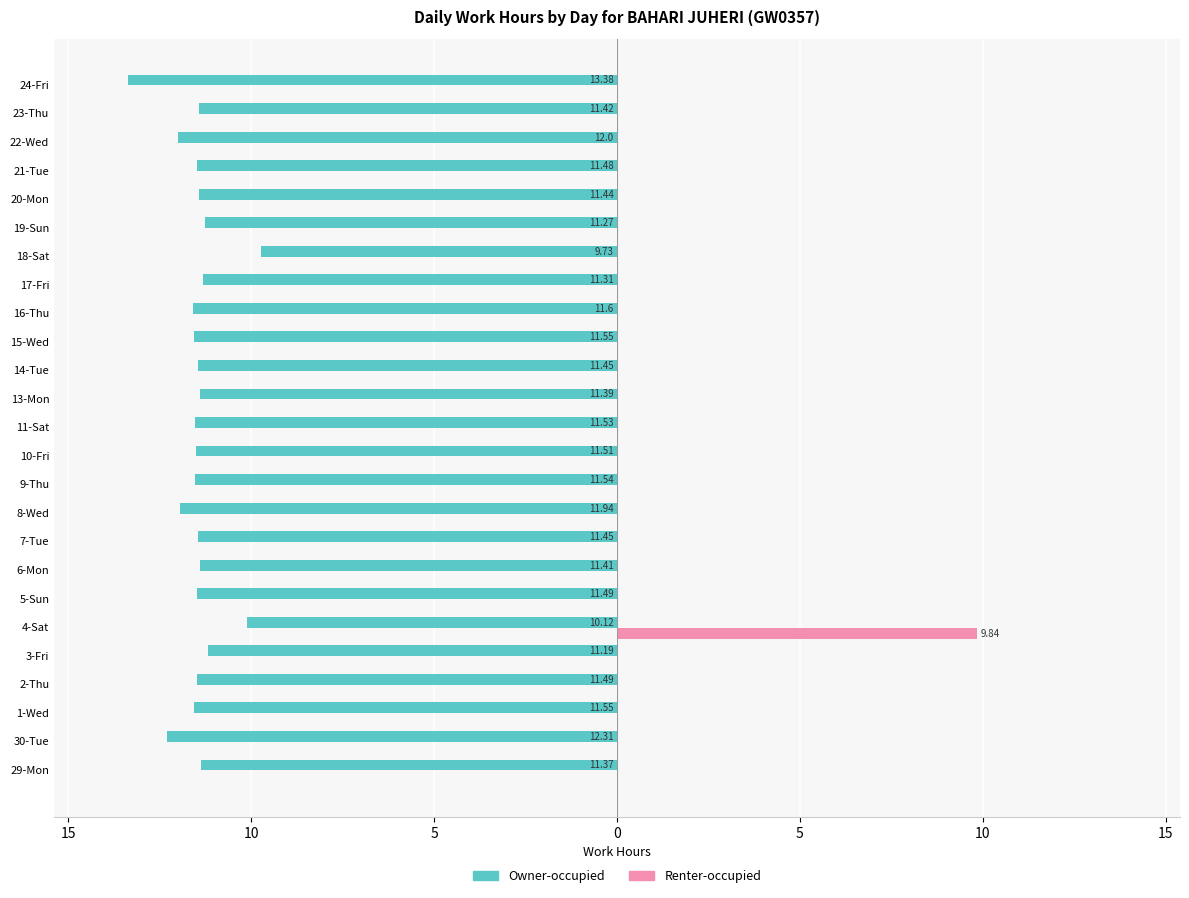

What are all the series names shown in the legend?

Owner-occupied, Renter-occupied